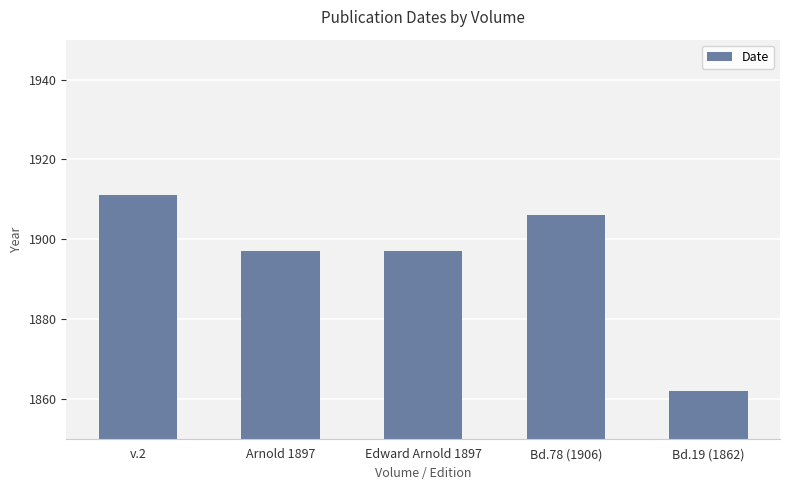

The chart shows a value of 1229 at Edward Arnold 1897. True or false?

False